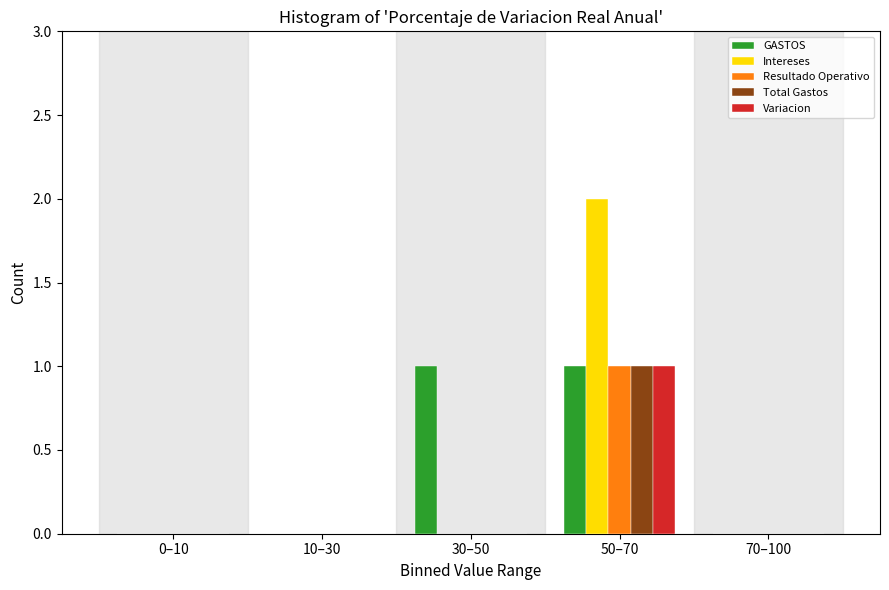

Reading left to right, list all the values displayed in this chart.

GASTOS: 0–10=0	10–30=0	30–50=1	50–70=1	70–100=0
Intereses: 0–10=0	10–30=0	30–50=0	50–70=2	70–100=0
Resultado Operativo: 0–10=0	10–30=0	30–50=0	50–70=1	70–100=0
Total Gastos: 0–10=0	10–30=0	30–50=0	50–70=1	70–100=0
Variacion: 0–10=0	10–30=0	30–50=0	50–70=1	70–100=0